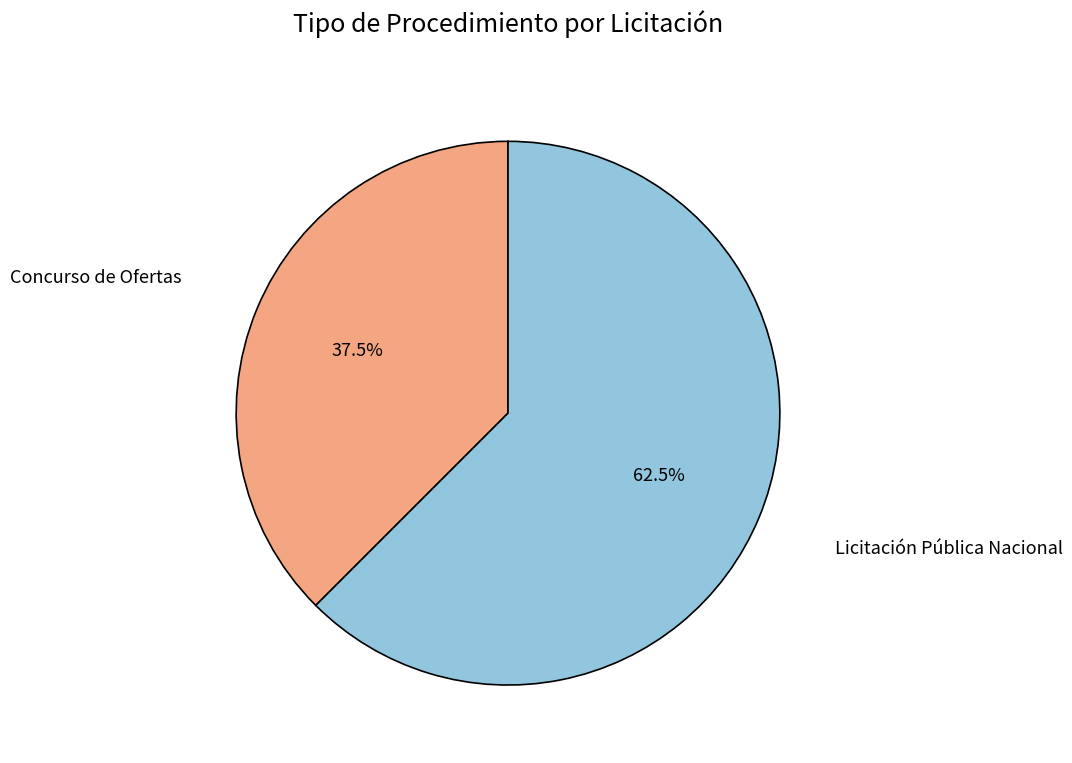

What is the ratio of the value at Licitación Pública Nacional to the value at Concurso de Ofertas?

1.7